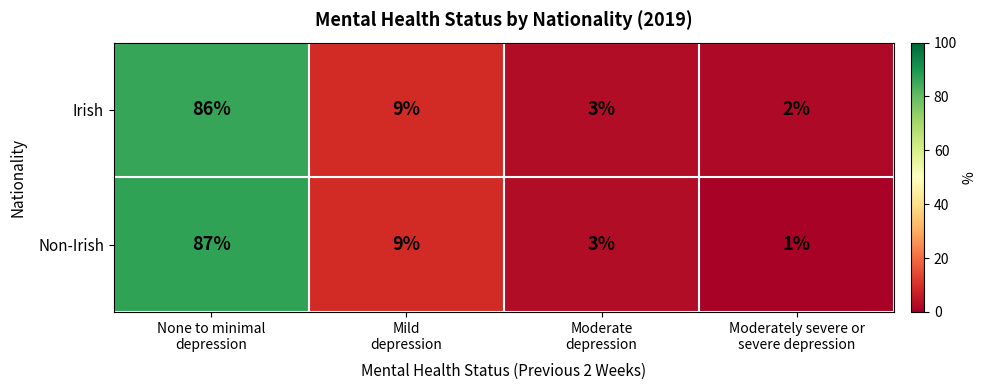

What is the maximum value shown in the chart?

87